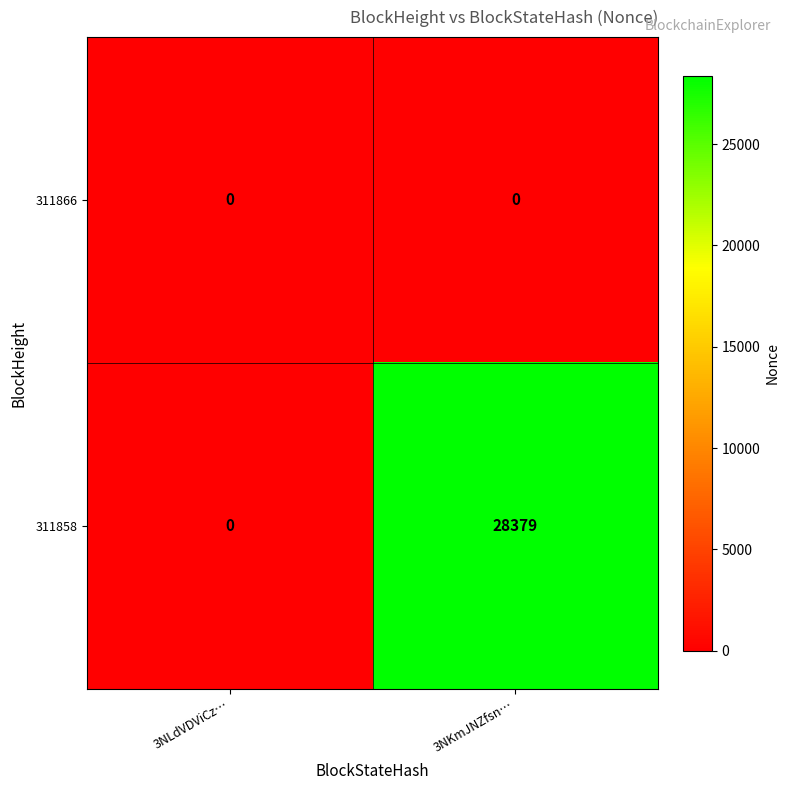

Rank the series at 3NKmJNZfsn… from highest to lowest value.

311858, 311866